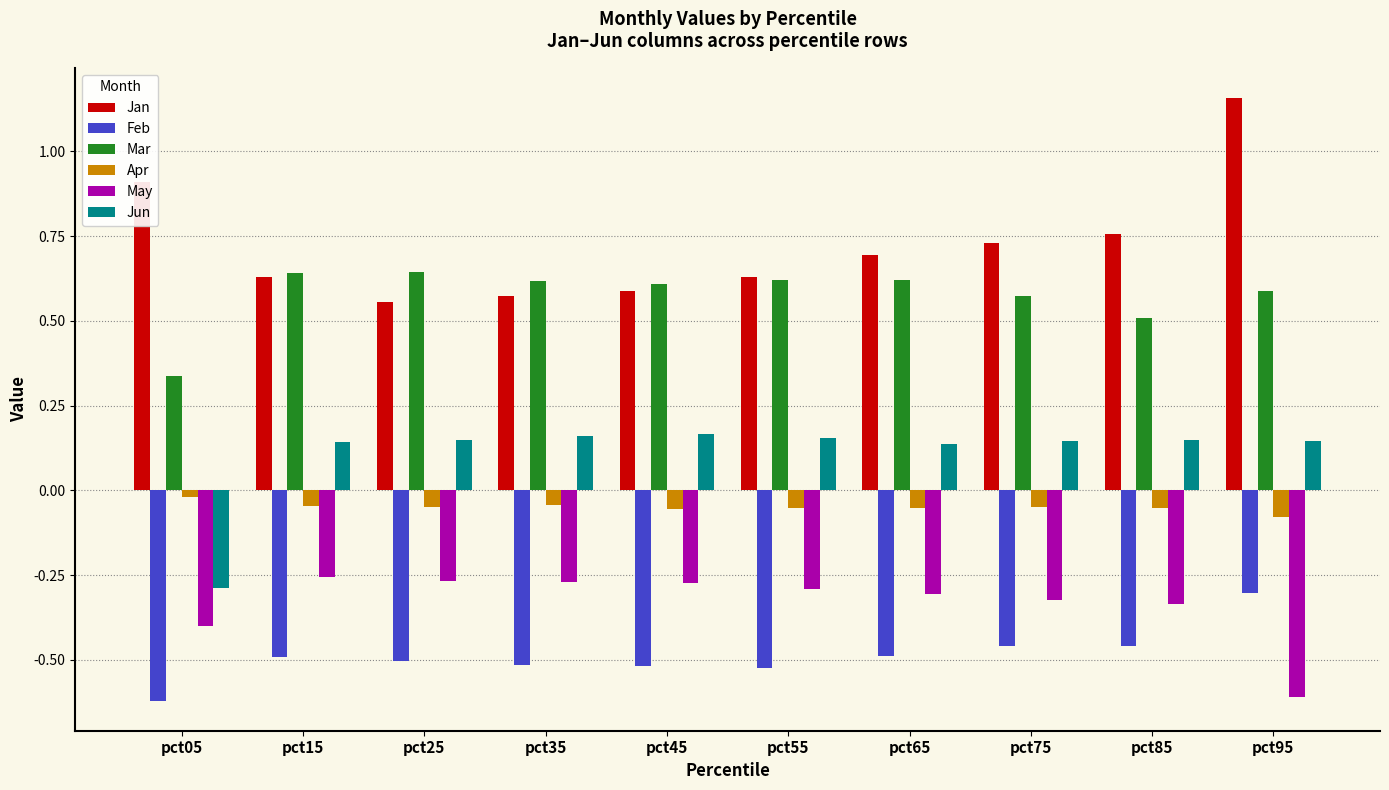

At which category does the chart reach its peak across all series?

pct95